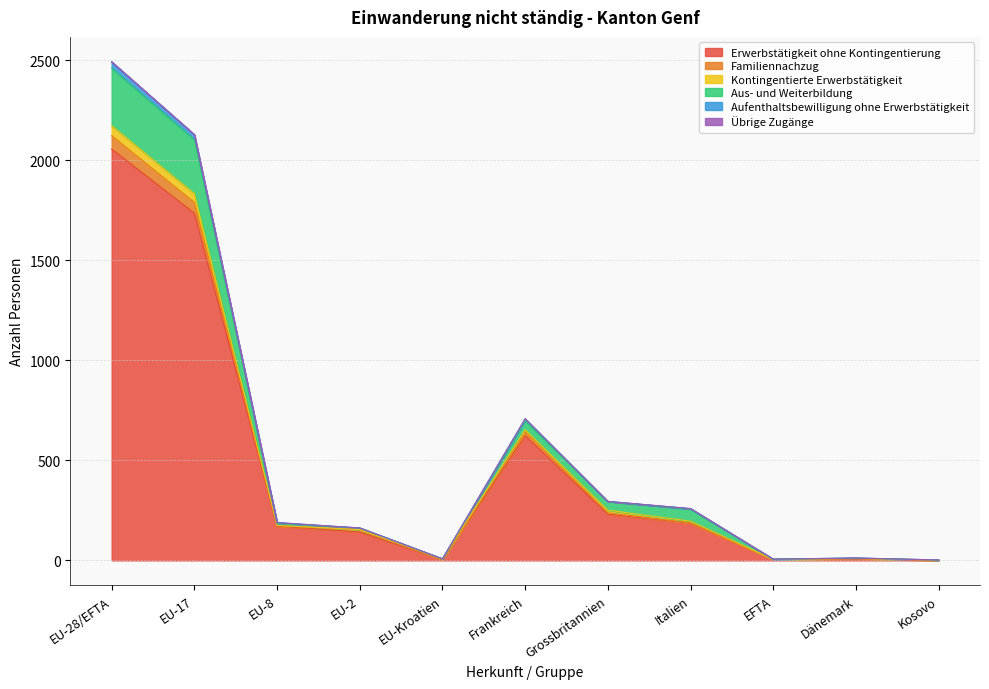

Where is the first local maximum for Aus- und Weiterbildung?

Frankreich